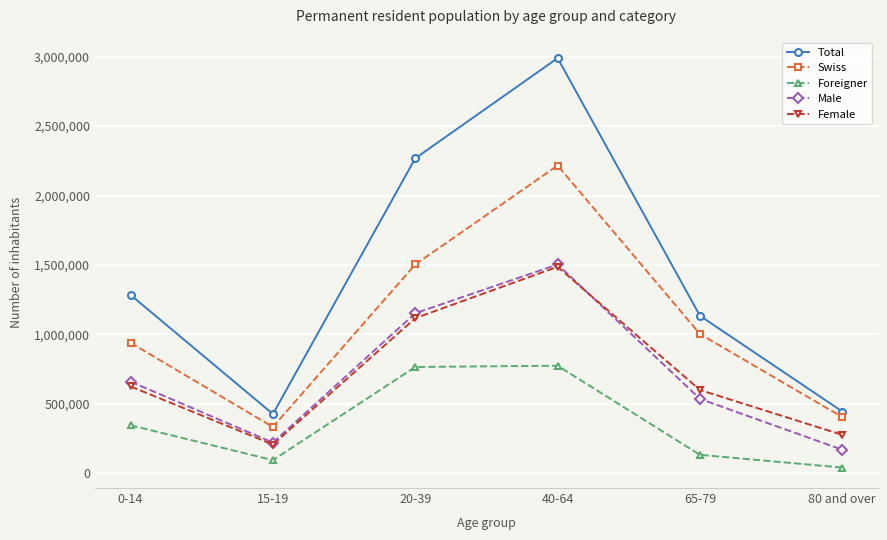

What is the highest value of the Swiss series?

2215988